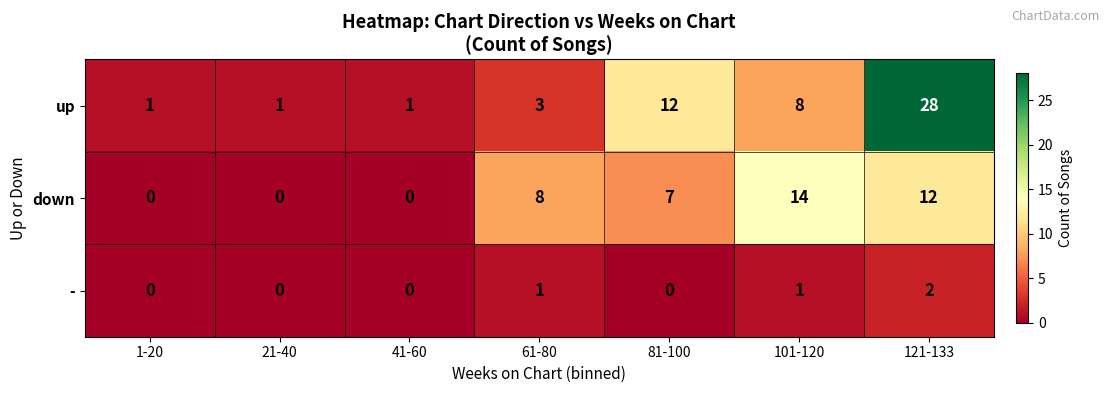

Count the - values in the range 0 to 1.

6